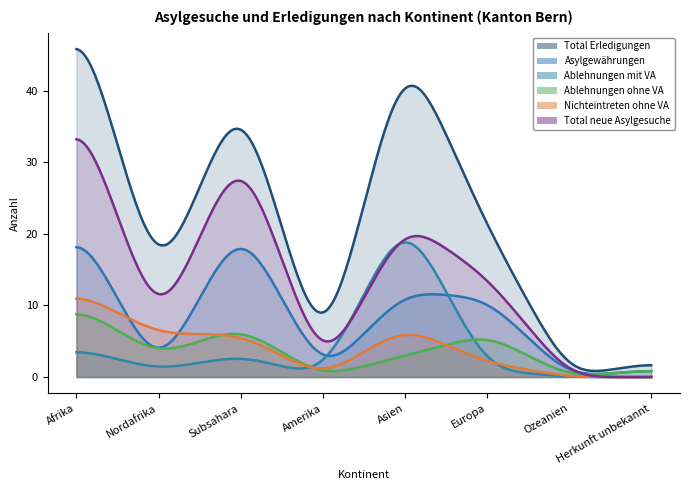

Does the chart have visible grid lines?

No